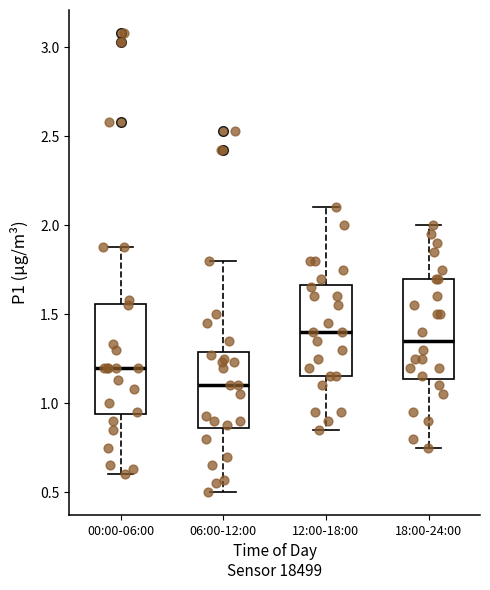

Reading left to right, transcribe this box plot: for each box, give where its median line is, the range the box spans, and where its two whiskers end, as read against the y-axis. The values are not printed on the chart, so give them approximately, as read against the axis.

00:00-06:00: median 1.20, box 0.95 to 1.55, whiskers 0.60 to 1.90
06:00-12:00: median 1.10, box 0.85 to 1.30, whiskers 0.50 to 1.80
12:00-18:00: median 1.40, box 1.15 to 1.65, whiskers 0.85 to 2.10
18:00-24:00: median 1.35, box 1.15 to 1.70, whiskers 0.75 to 2.00